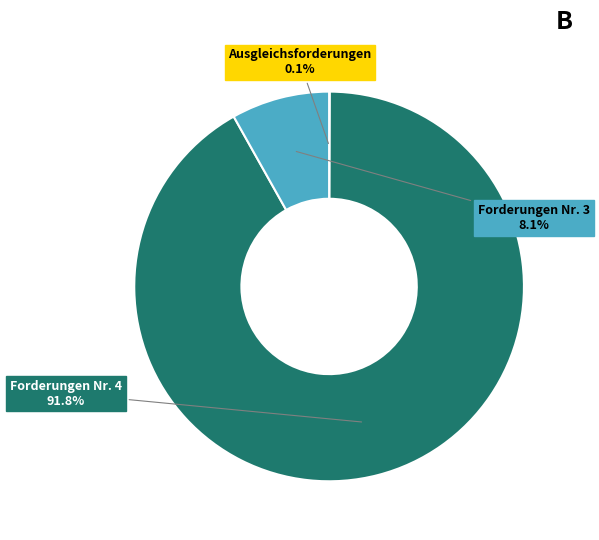

Does any single category account for the majority?

Yes